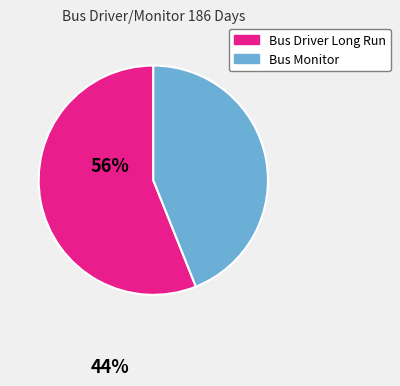

Does any single category account for the majority?

Yes